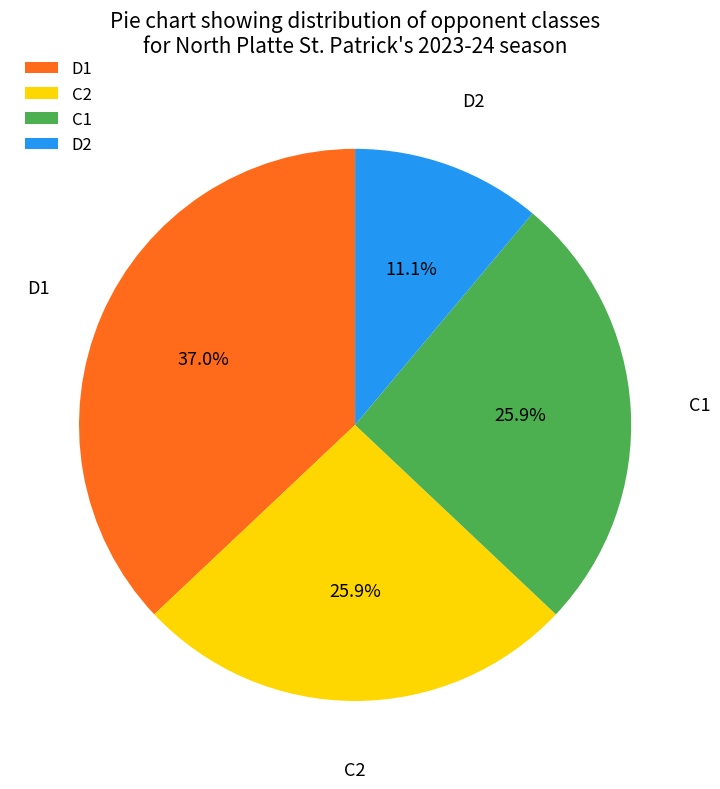

To the nearest percent, what is the difference between the largest and smallest slice percentages?

26%